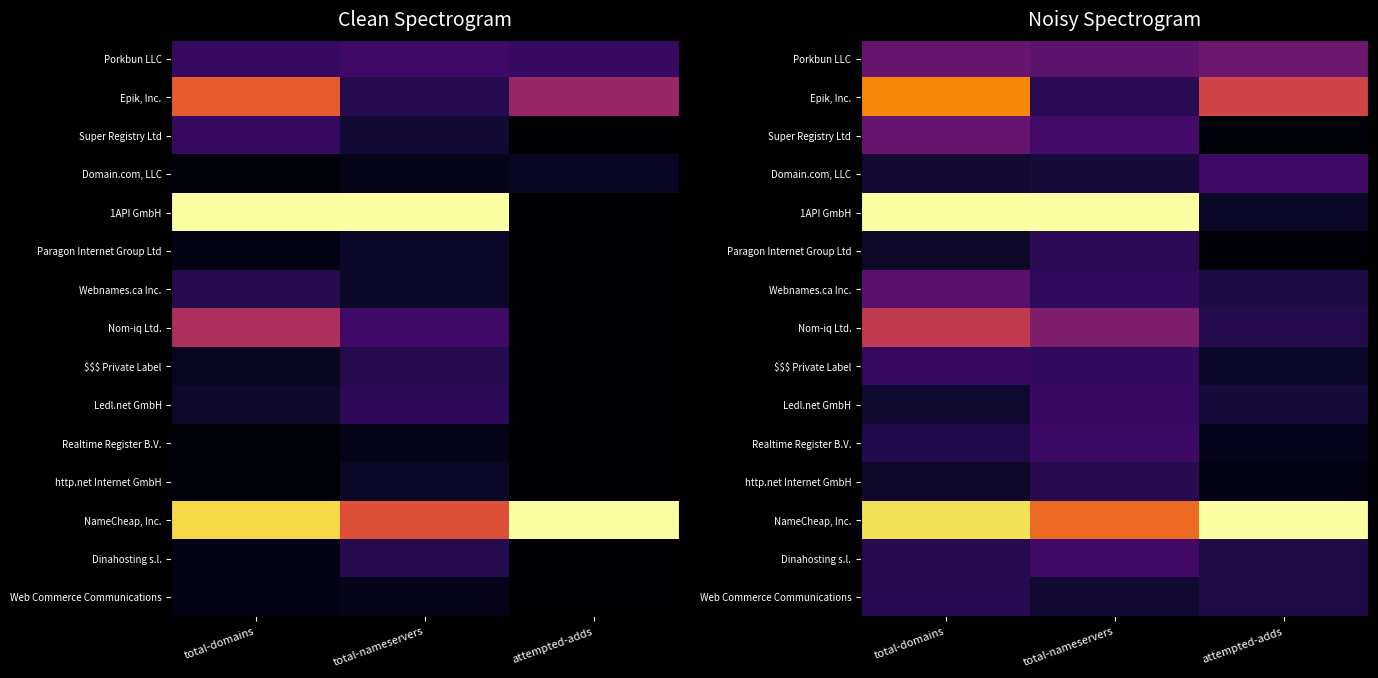

Which category has the highest value in the Porkbun LLC series?

attempted-adds